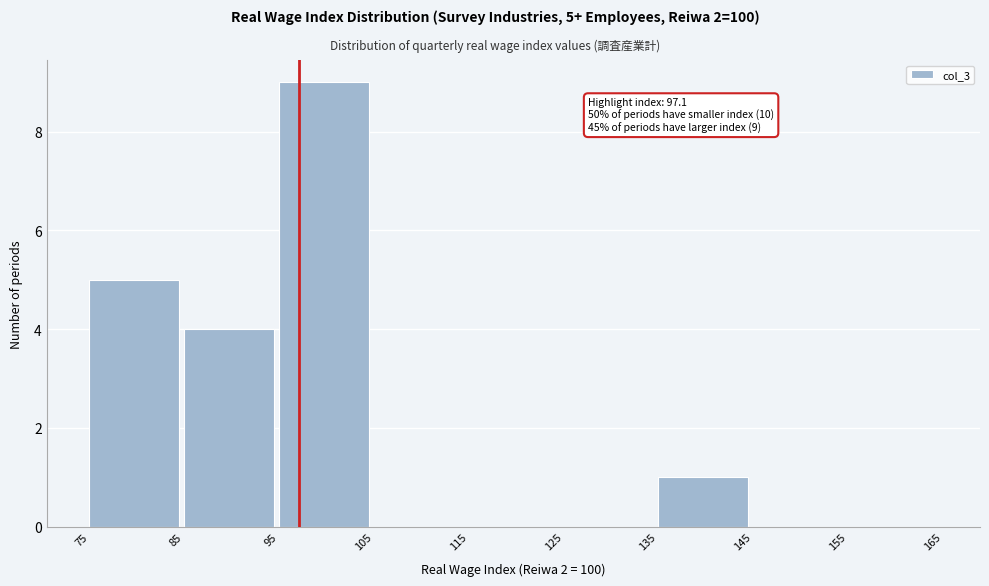

Over which range of the x-axis is the bar tallest?

95 to 105